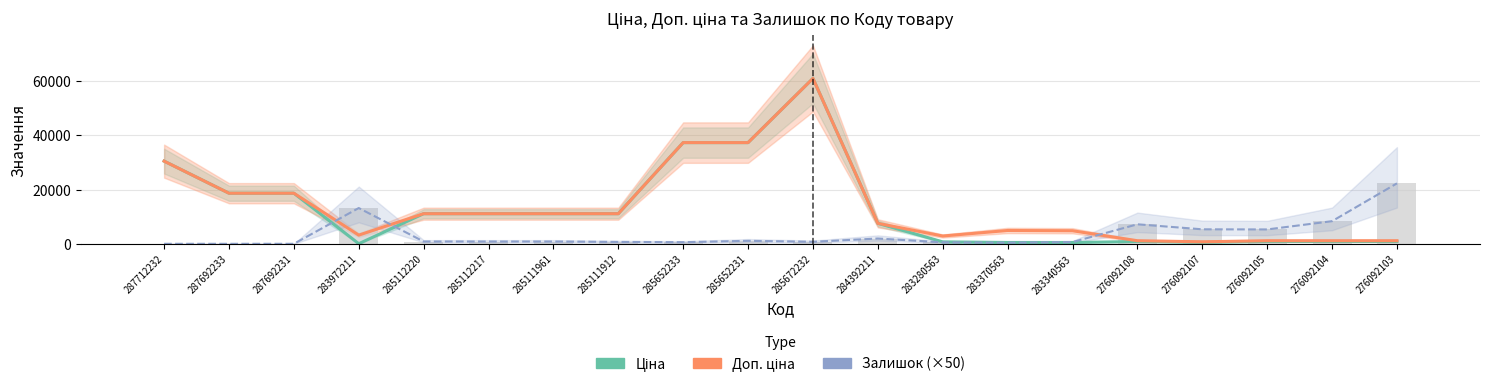

Which series has the largest total across all categories?

Доп. ціна